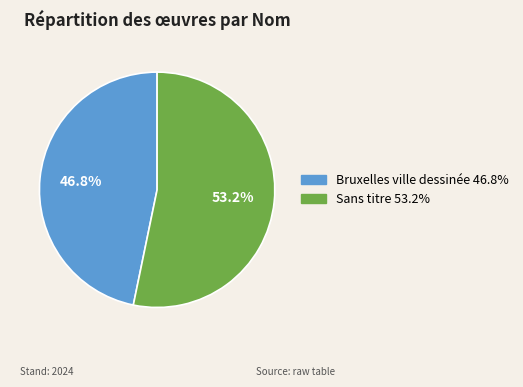

To the nearest percent, what percentage of the pie is Bruxelles ville dessinée?

47%